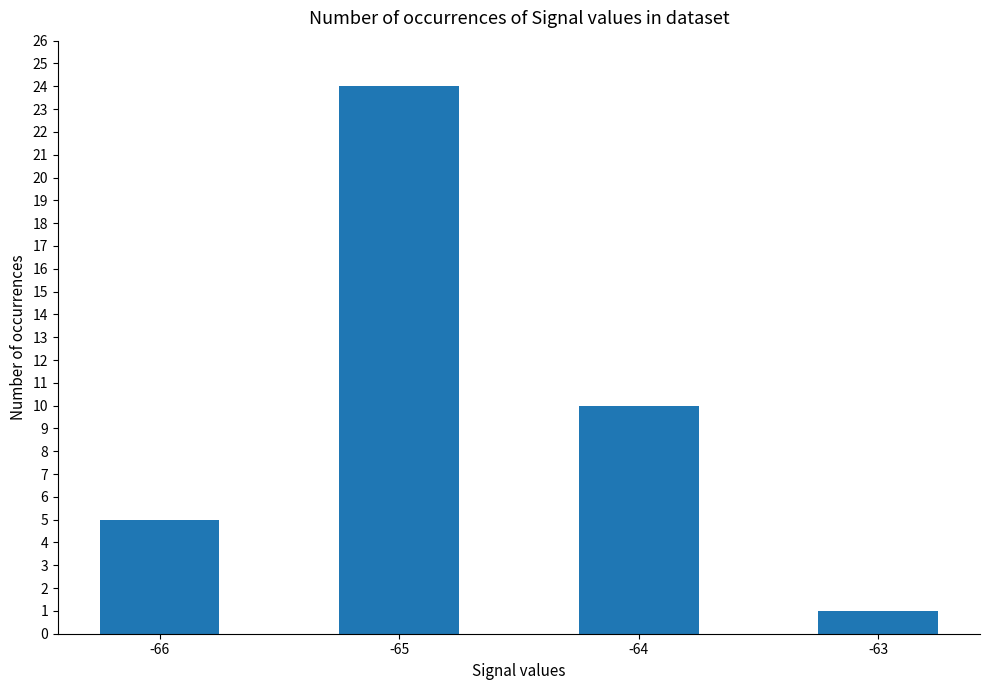

At which category does the chart reach its minimum across all series?

-63